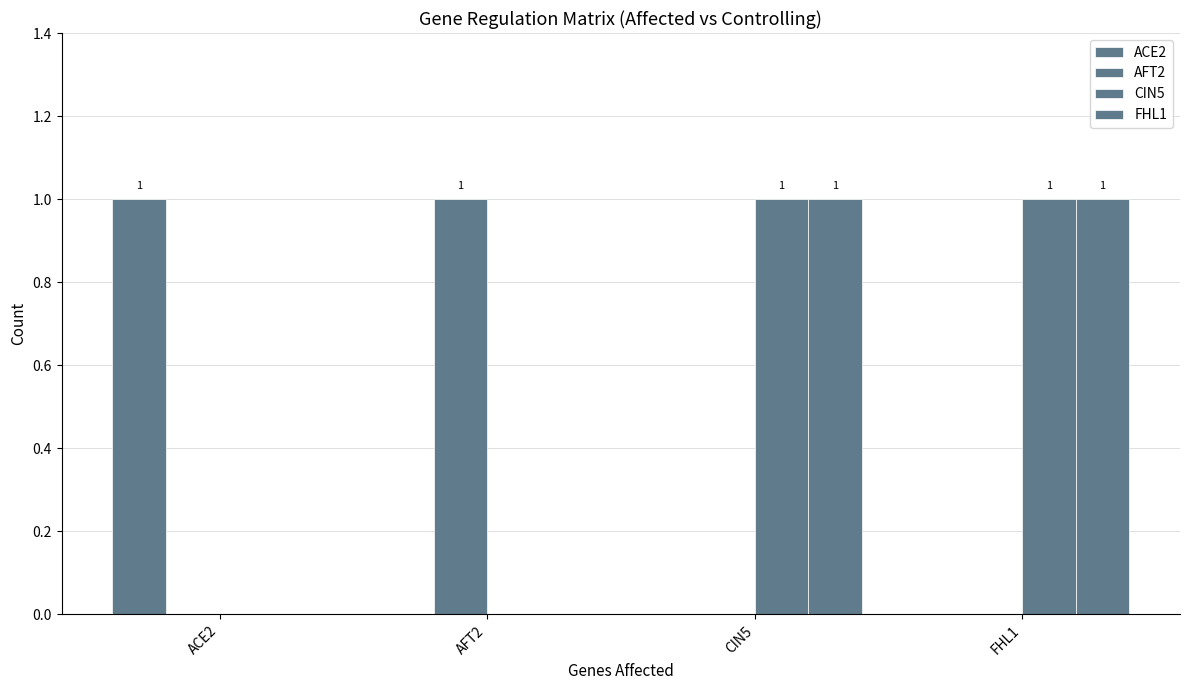

Where is ACE2 nearest to the value 0?

AFT2